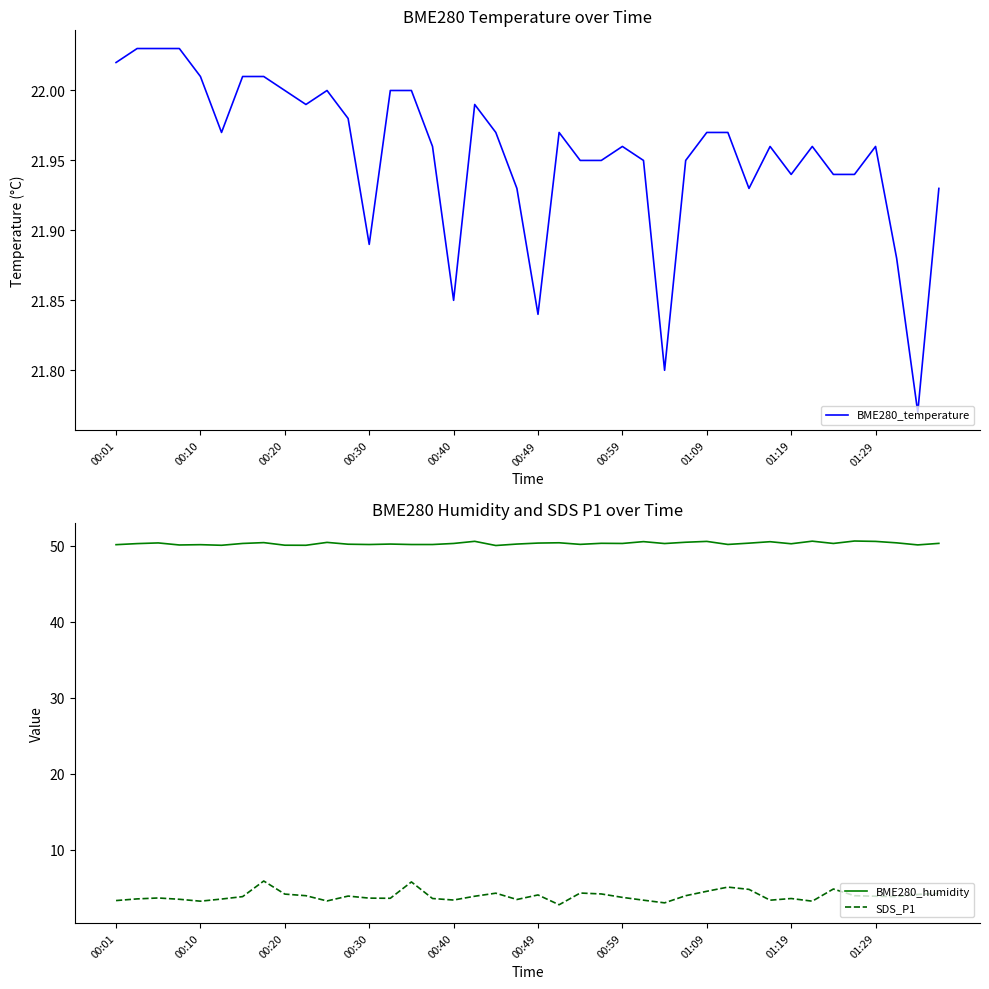

The value of SDS_P1 at 00:59 is 6.3. True or false?

False